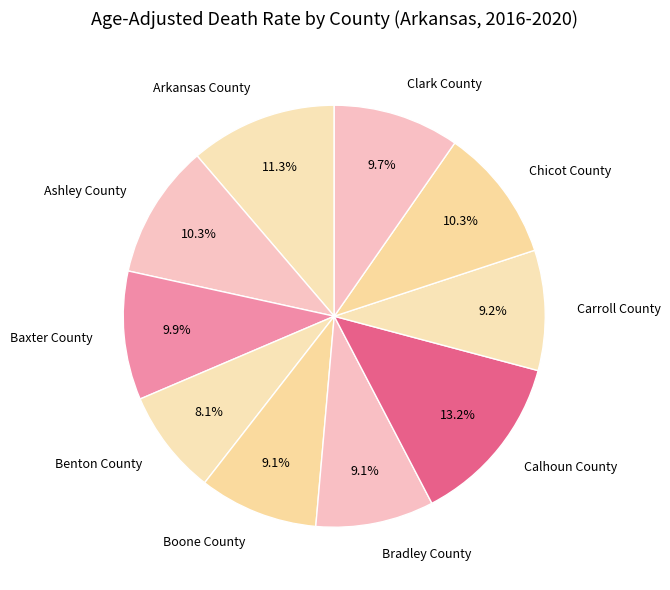

To the nearest percent, what portion does Benton County represent?

8%